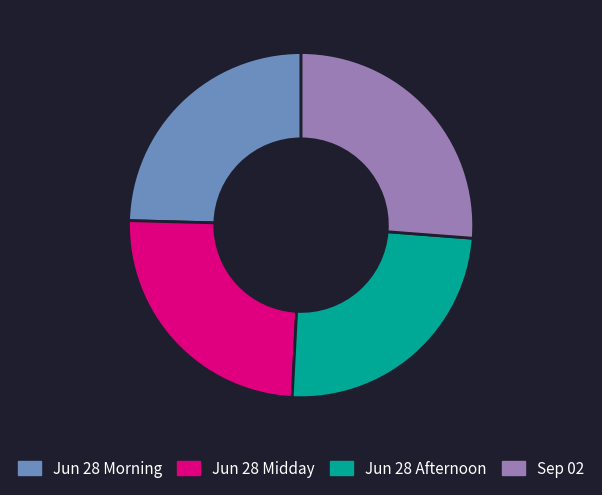

Does Sep 02 account for over 50% of the chart?

No